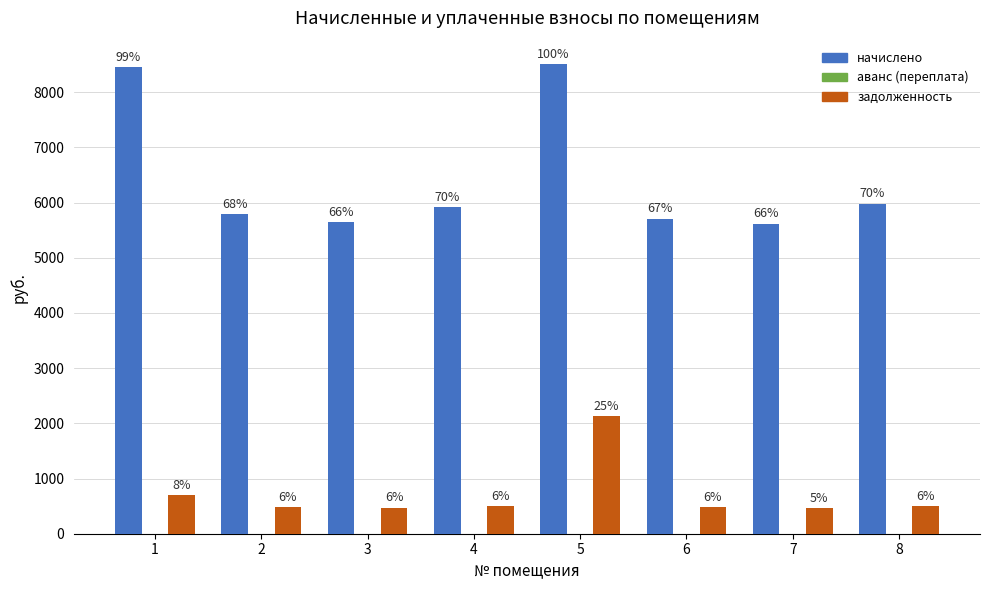

Are the bars horizontal?

No